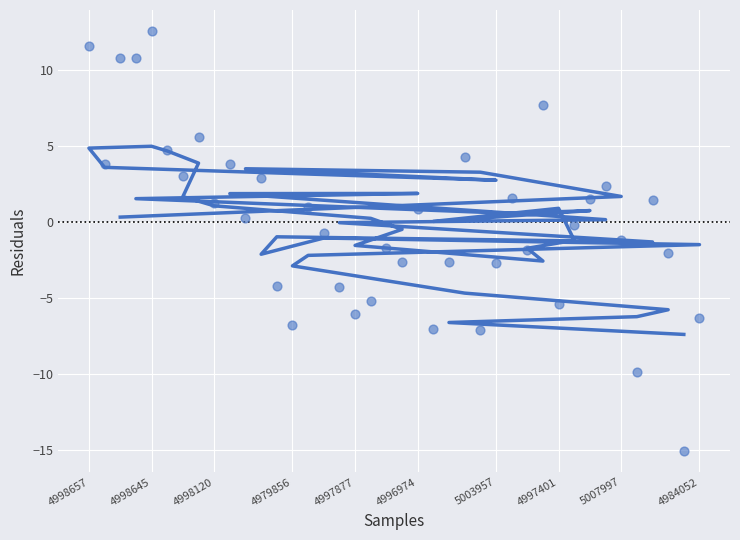

What is the range of Y values (max minus min)?

27.7